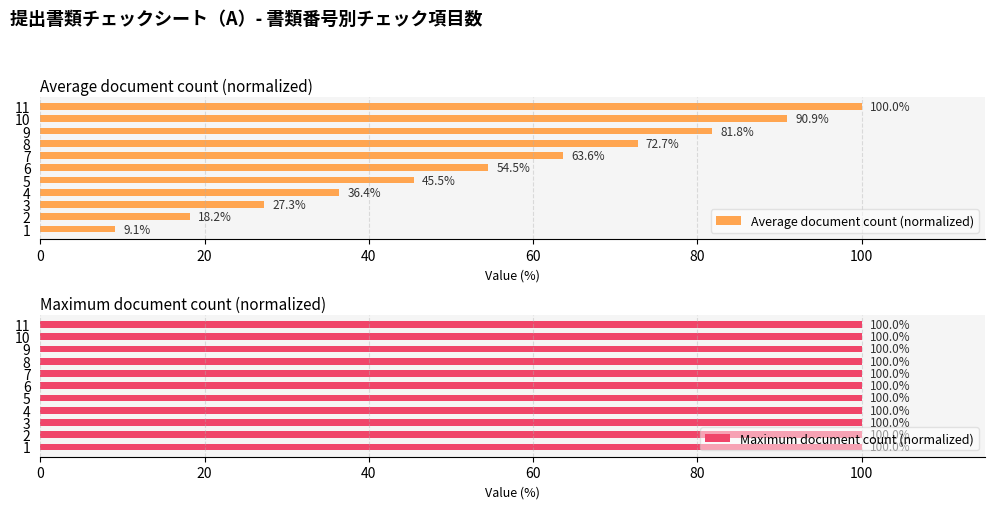

At which label is Average document count (normalized) closest to 54?

6